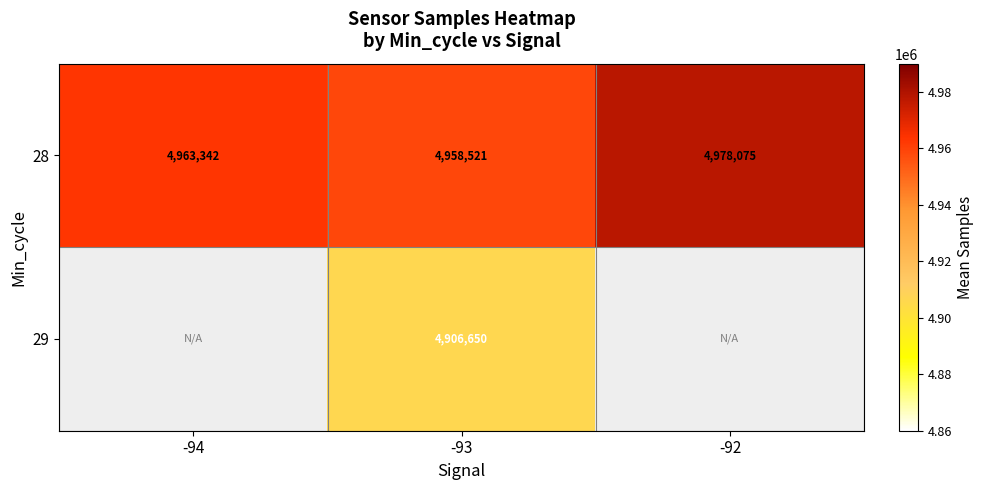

How many categories are shown in the chart?

3